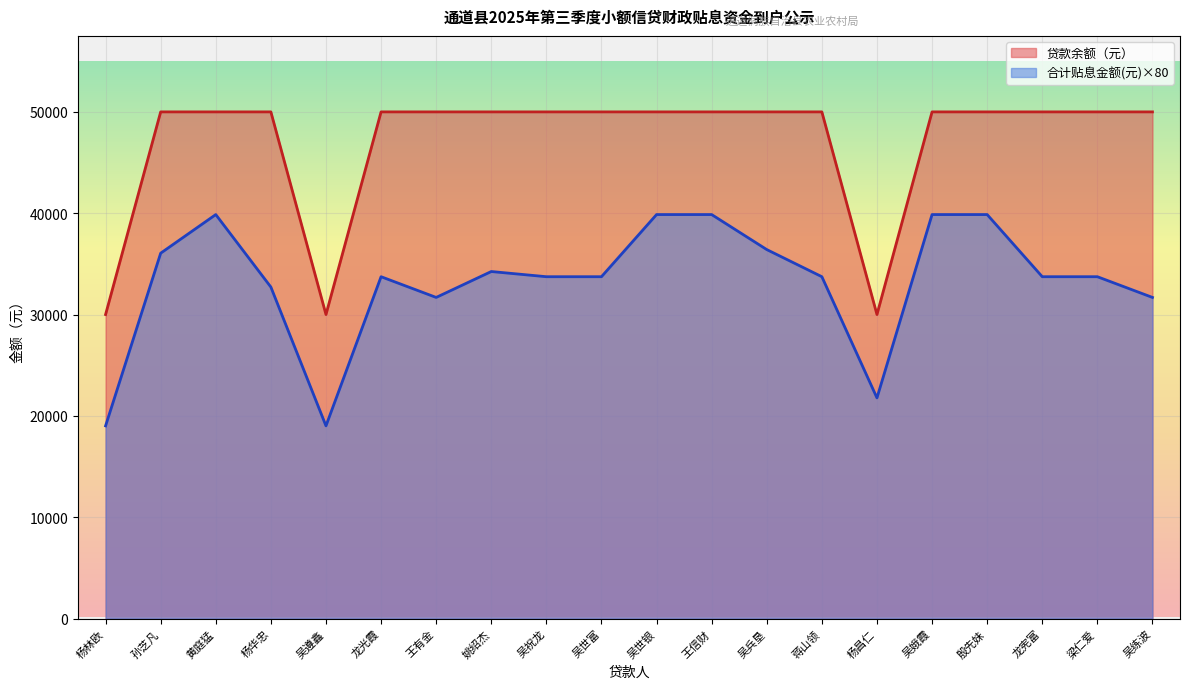

Reading right to left, what are all the values shown in this chart?

贷款余额（元）: 吴练波=50000.0	梁仁爱=50000.0	龙宪富=50000.0	殷先妹=50000.0	吴娥霞=50000.0	杨昌仁=30000.0	蒋山领=50000.0	吴兵垦=50000.0	王信财=50000.0	吴世银=50000.0	吴世富=50000.0	吴祝龙=50000.0	姚绍杰=50000.0	王有金=50000.0	龙光霞=50000.0	吴遵鑫=30000.0	杨华忠=50000.0	黄庭猛=50000.0	孙芝凡=50000.0	杨林欧=30000.0
合计贴息金额(元): 吴练波=31688.8	梁仁爱=33733.6	龙宪富=33733.6	殷先妹=39866.4	吴娥霞=39866.4	杨昌仁=21773.6	蒋山领=33733.6	吴兵垦=36411.2	王信财=39866.4	吴世银=39866.4	吴世富=33733.6	吴祝龙=33733.6	姚绍杰=34244.8	王有金=31688.8	龙光霞=33733.6	吴遵鑫=19013.6	杨华忠=32711.2	黄庭猛=39866.4	孙芝凡=36055.2	杨林欧=19013.6